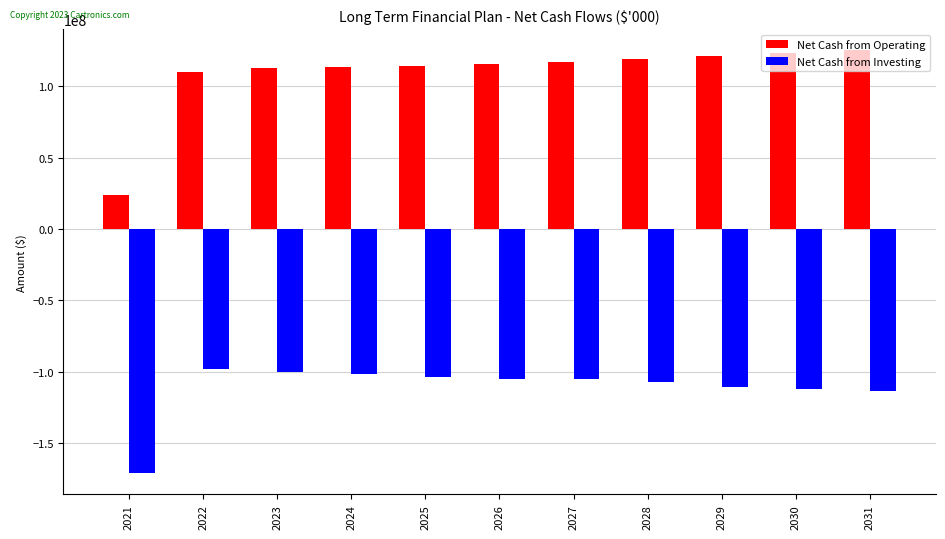

What is the greatest value displayed?

125073516.8